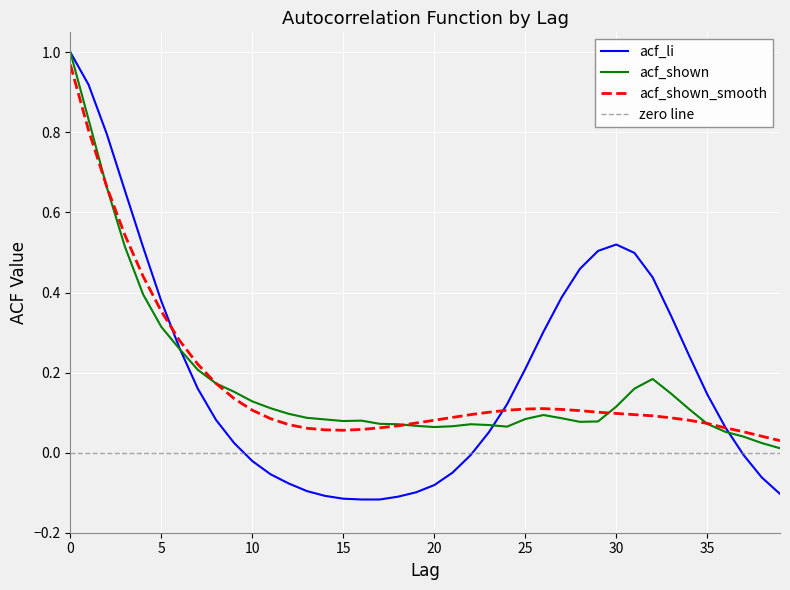

True or false: acf_li has more than 0 points higher than both neighbors.

True